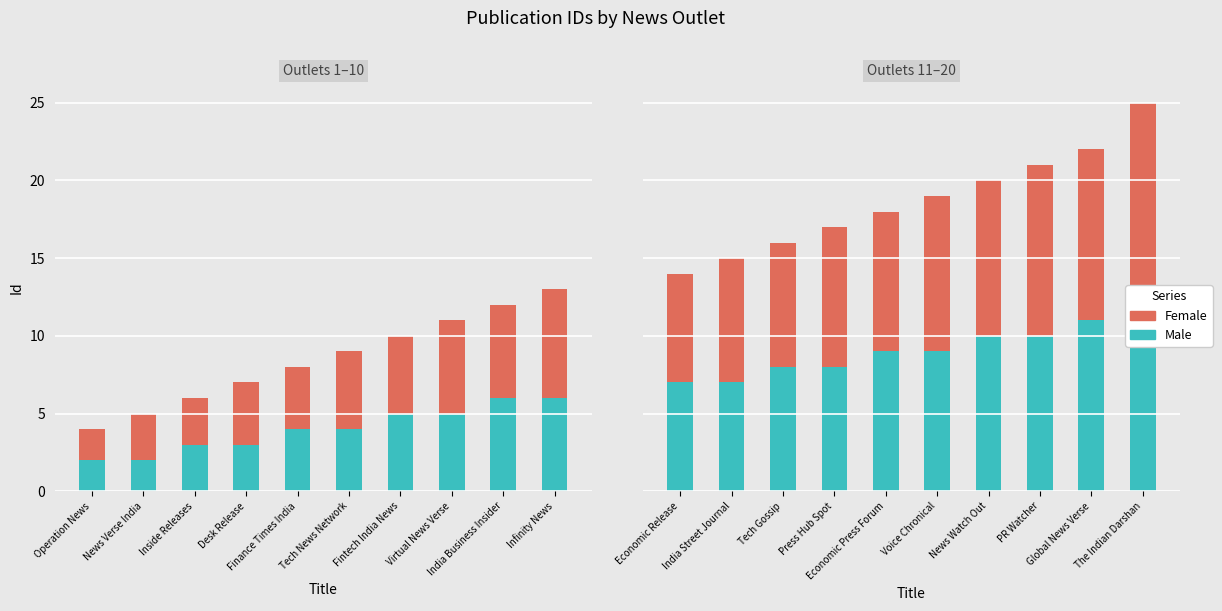

How many Male values are between 8 and 10?

6